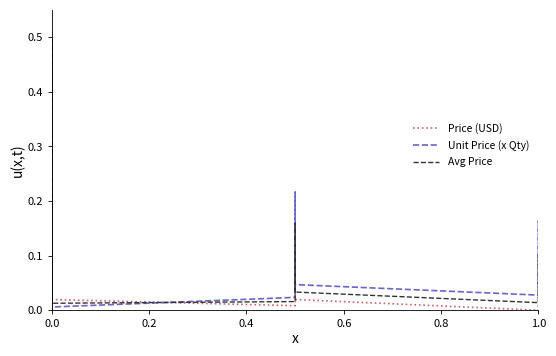

How many intersections are there between Avg Price and Price (USD)?

1